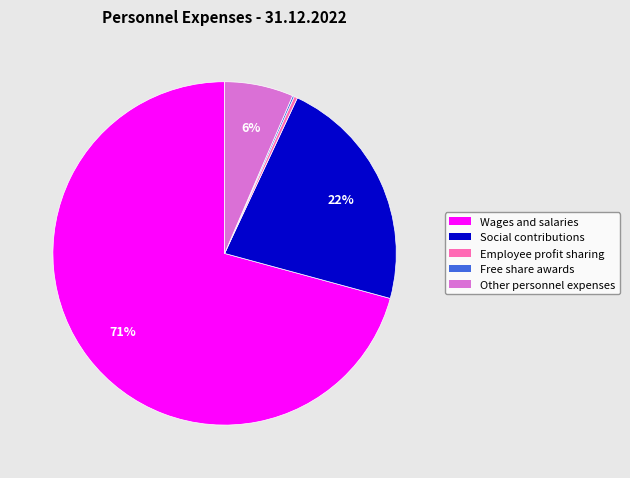

Is it true that Wages and salaries is 71% of the pie?

True